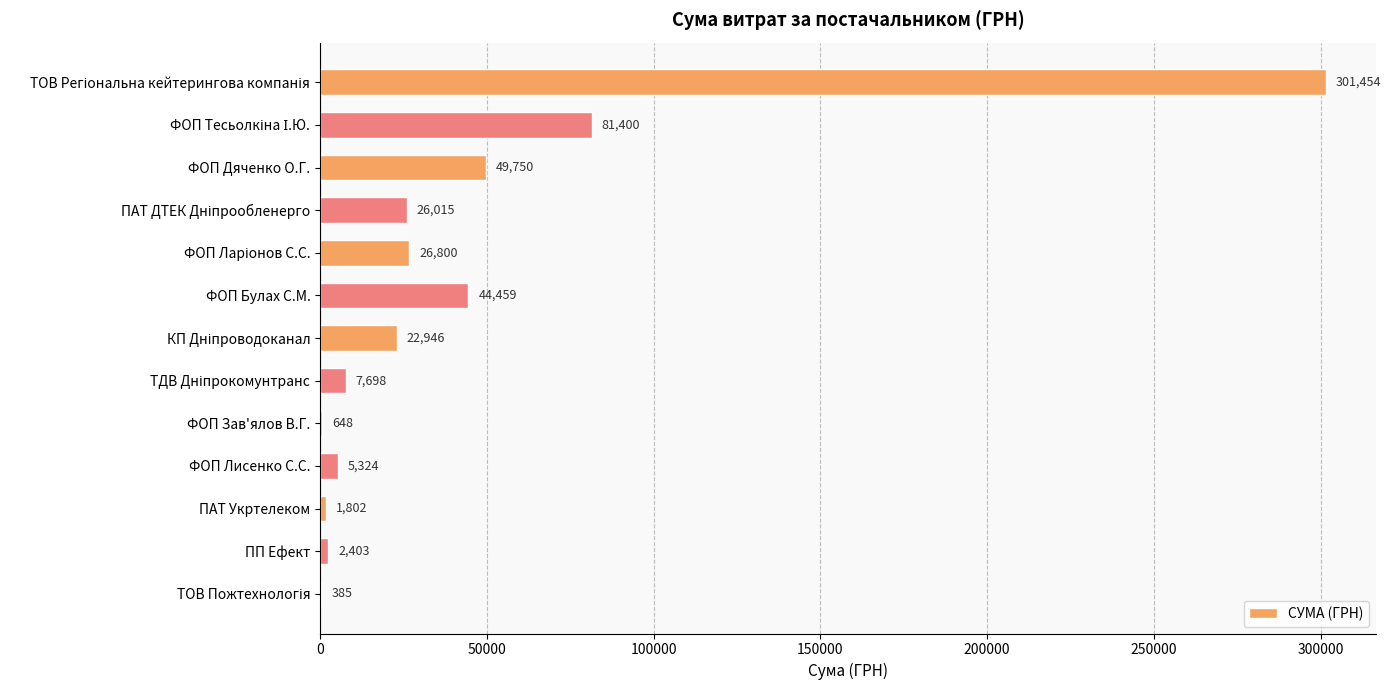

What is the maximum value shown in the chart?

301453.6